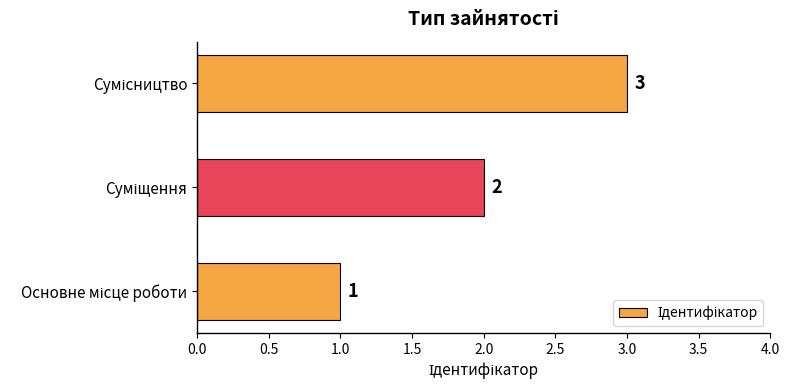

What is the maximum value shown in the chart?

3